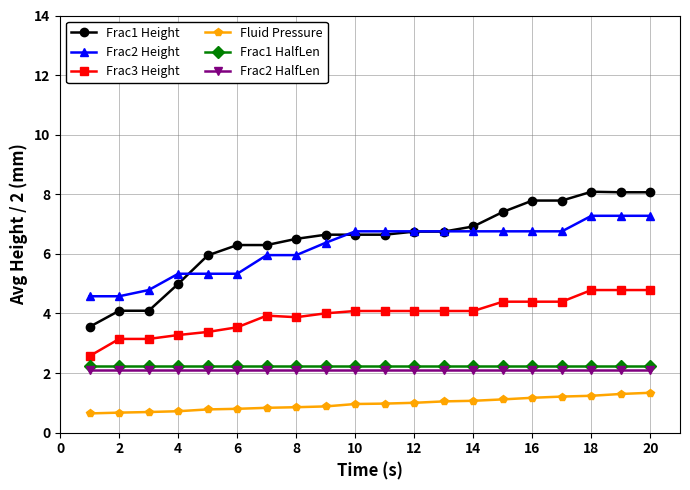

How many lines are shown in the chart?

6